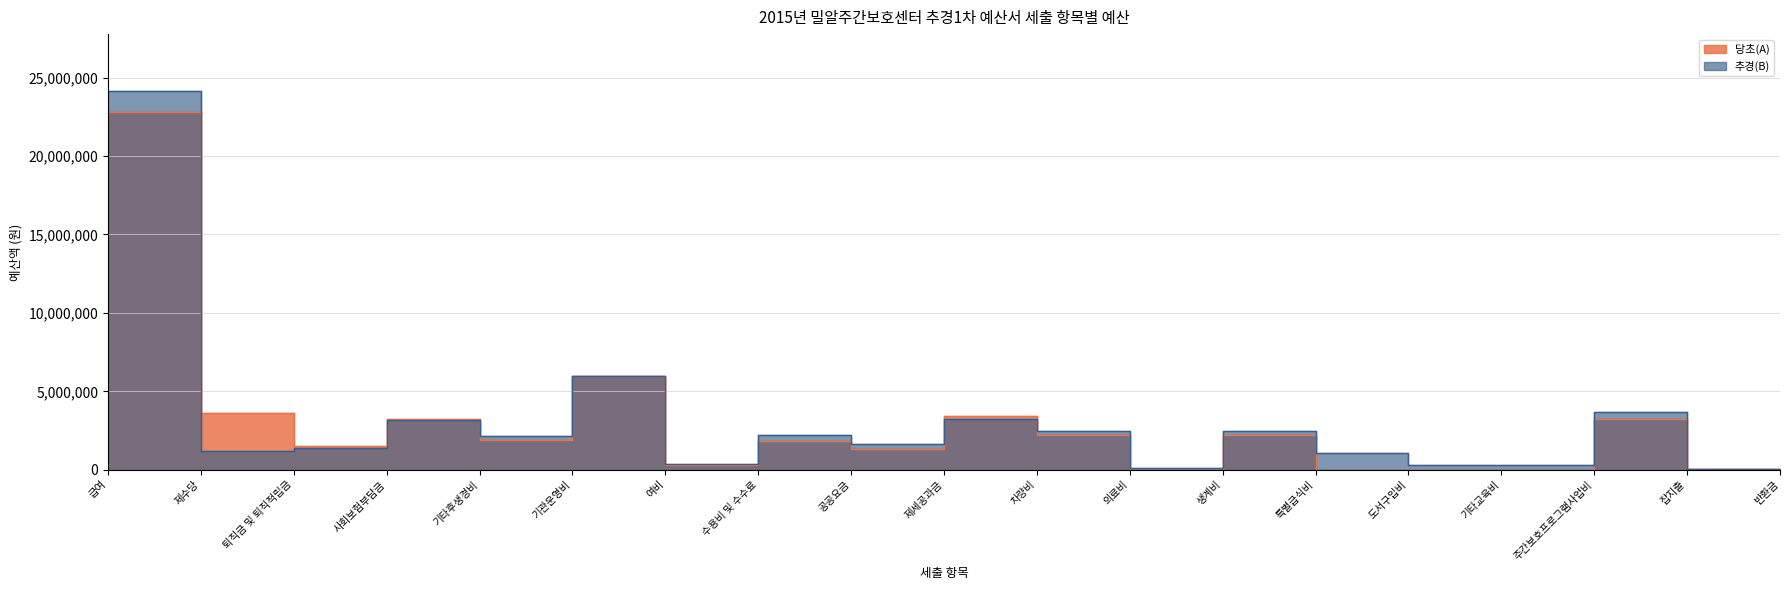

What is the average value of the 추경(B) series?

2951562